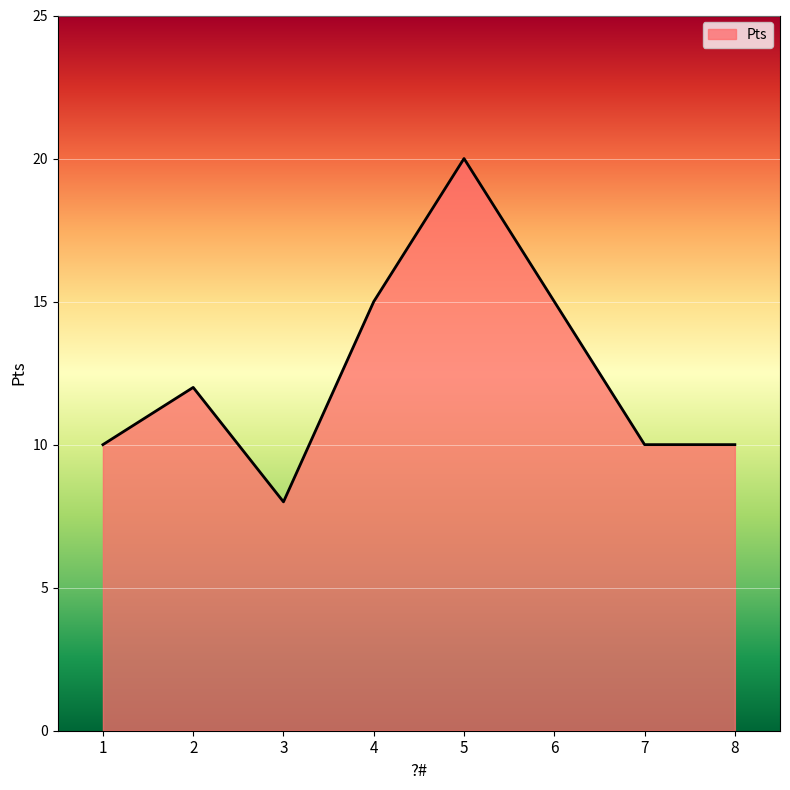

What is the minimum value shown in the chart?

8